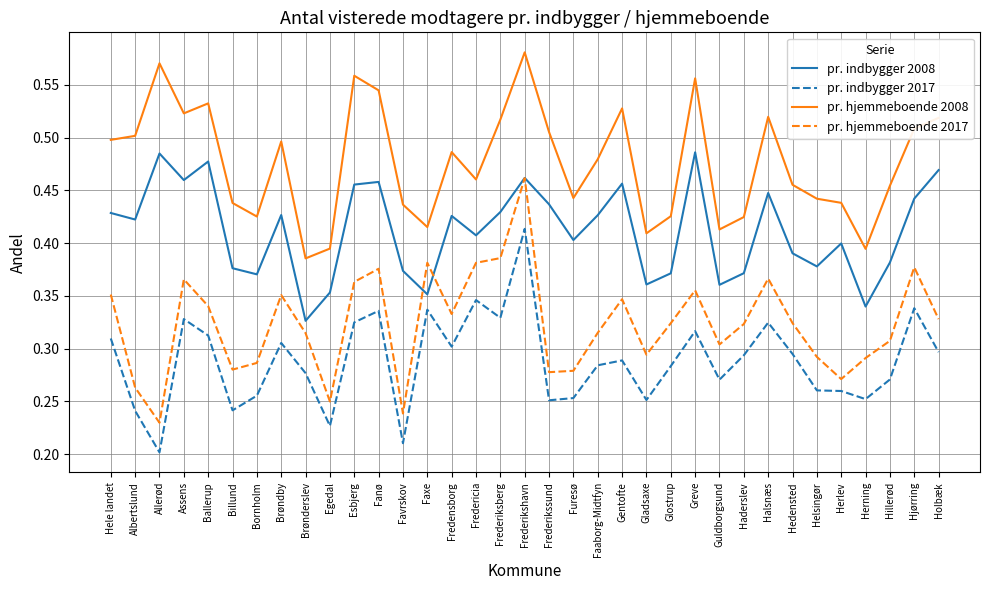

Where is the first local minimum for pr. hjemmeboende 2017?

Allerød